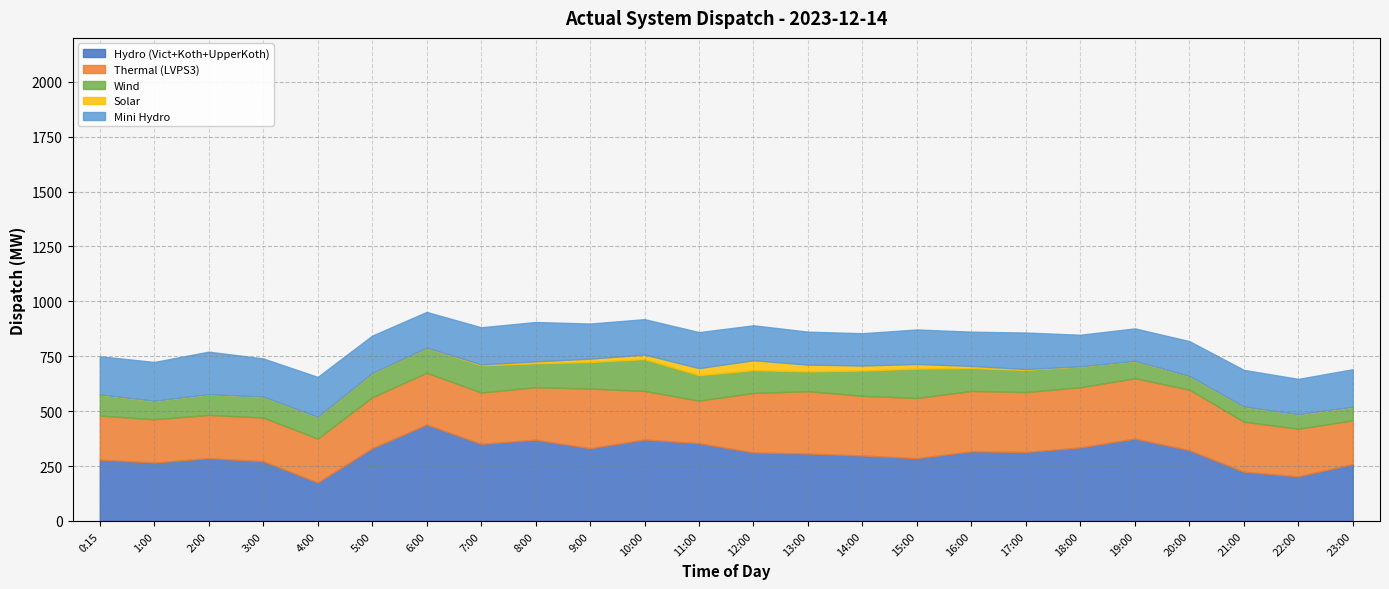

At how many categories does at least one series exceed 405?

1